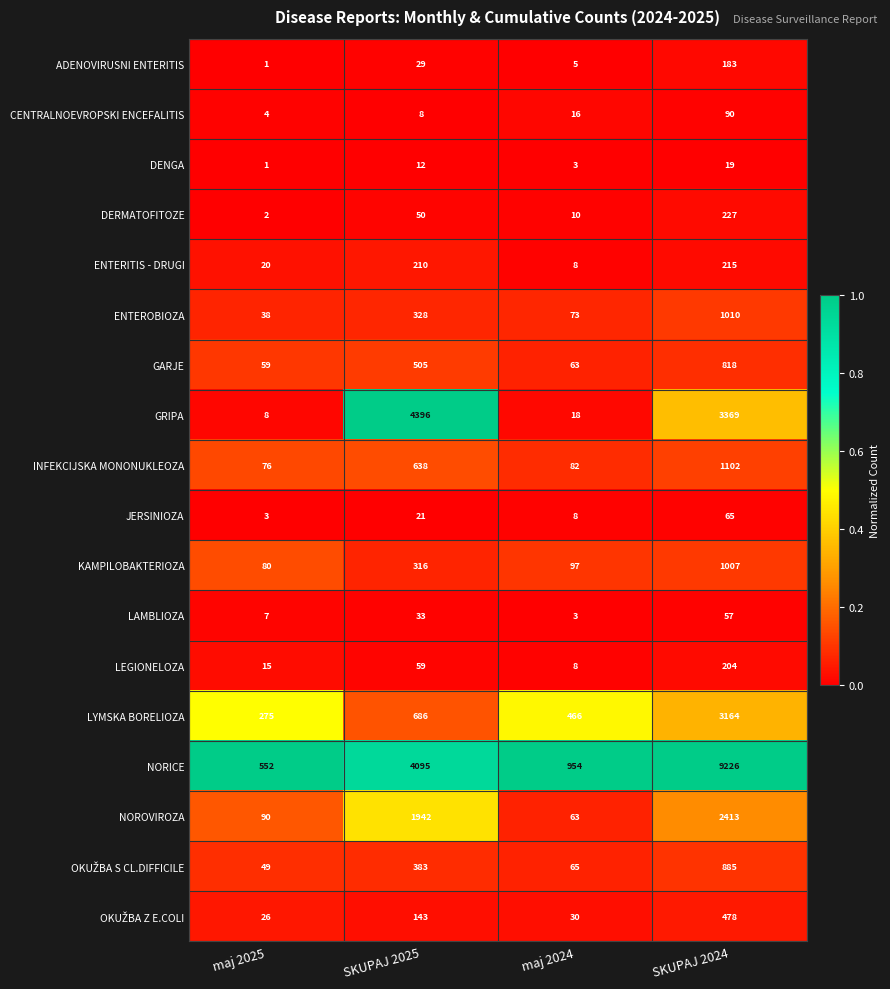

What is the approximate value of GRIPA at SKUPAJ 2024?

3369